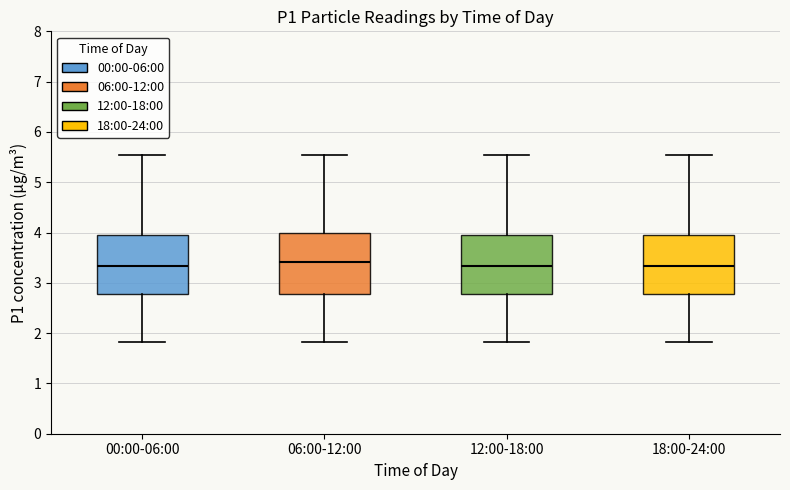

Reading left to right, transcribe this box plot: for each box, give where its median line is, the range the box spans, and where its two whiskers end, as read against the y-axis. The values are not printed on the chart, so give them approximately, as read against the axis.

00:00-06:00: median 3.3, box 2.8 to 4.0, whiskers 1.8 to 5.6
06:00-12:00: median 3.4, box 2.8 to 4.0, whiskers 1.8 to 5.6
12:00-18:00: median 3.3, box 2.8 to 4.0, whiskers 1.8 to 5.6
18:00-24:00: median 3.3, box 2.8 to 4.0, whiskers 1.8 to 5.6